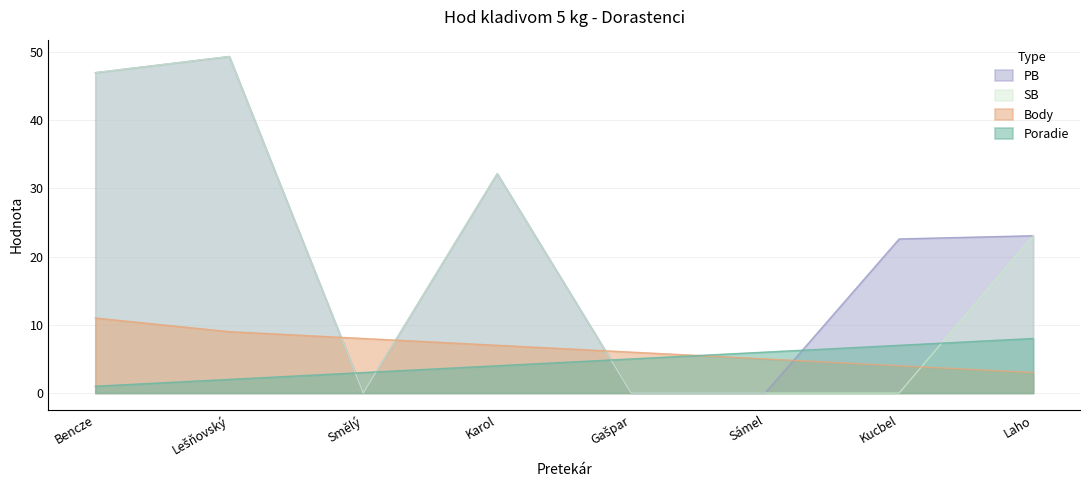

What is the minimum value for Body?

3.0